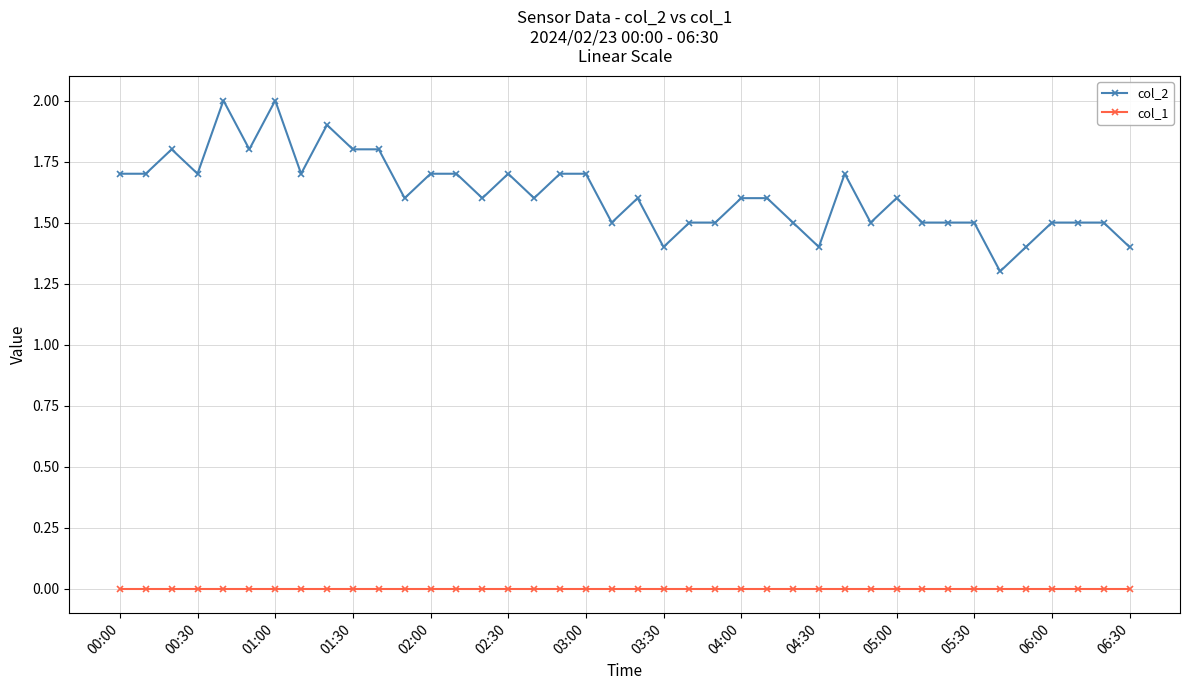

What is the average value of the col_2 series?

1.6